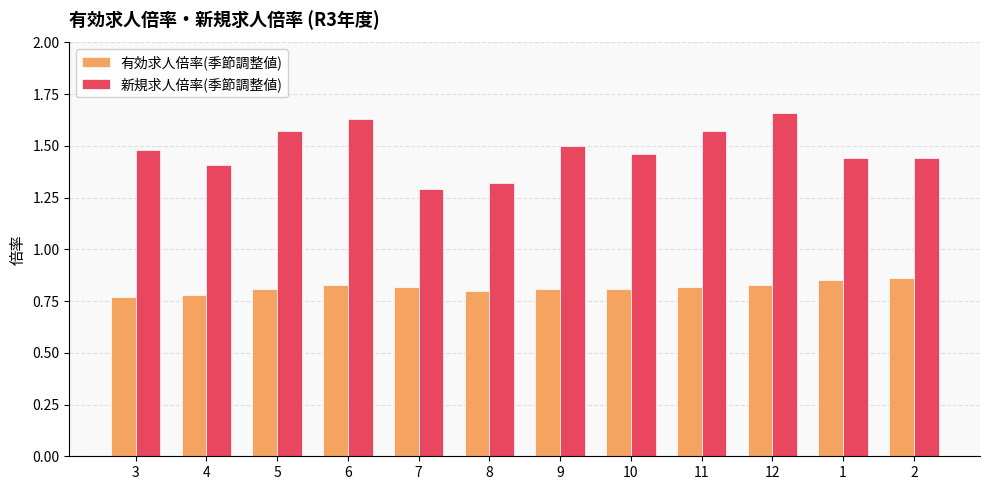

List the series in order of their peak value, highest first.

新規求人倍率(季節調整値), 有効求人倍率(季節調整値)